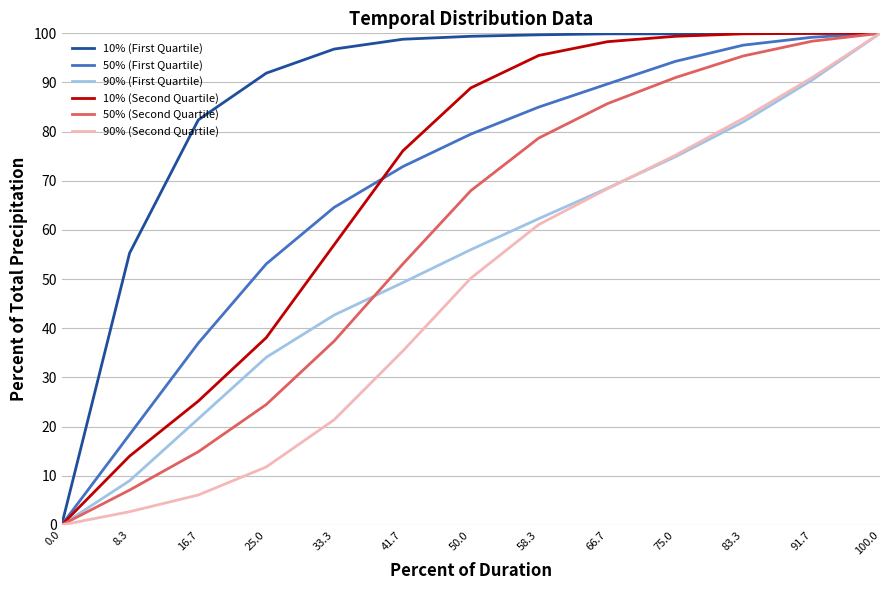

What position from the right is 16.7?

11